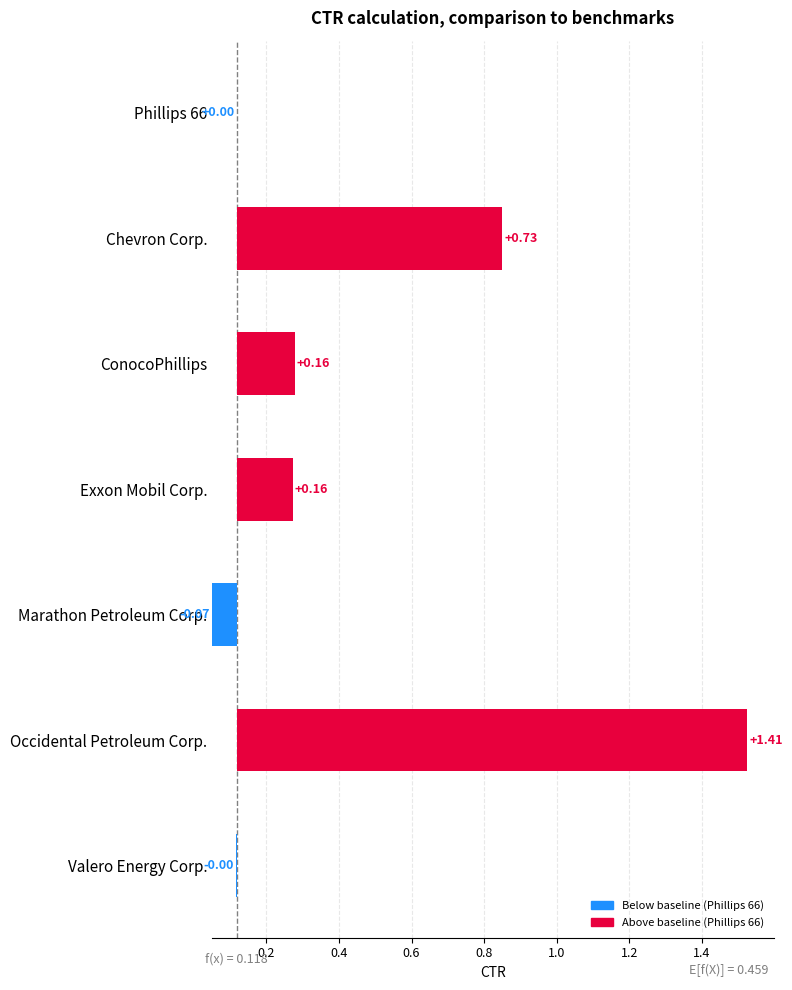

What is the average value?

0.5